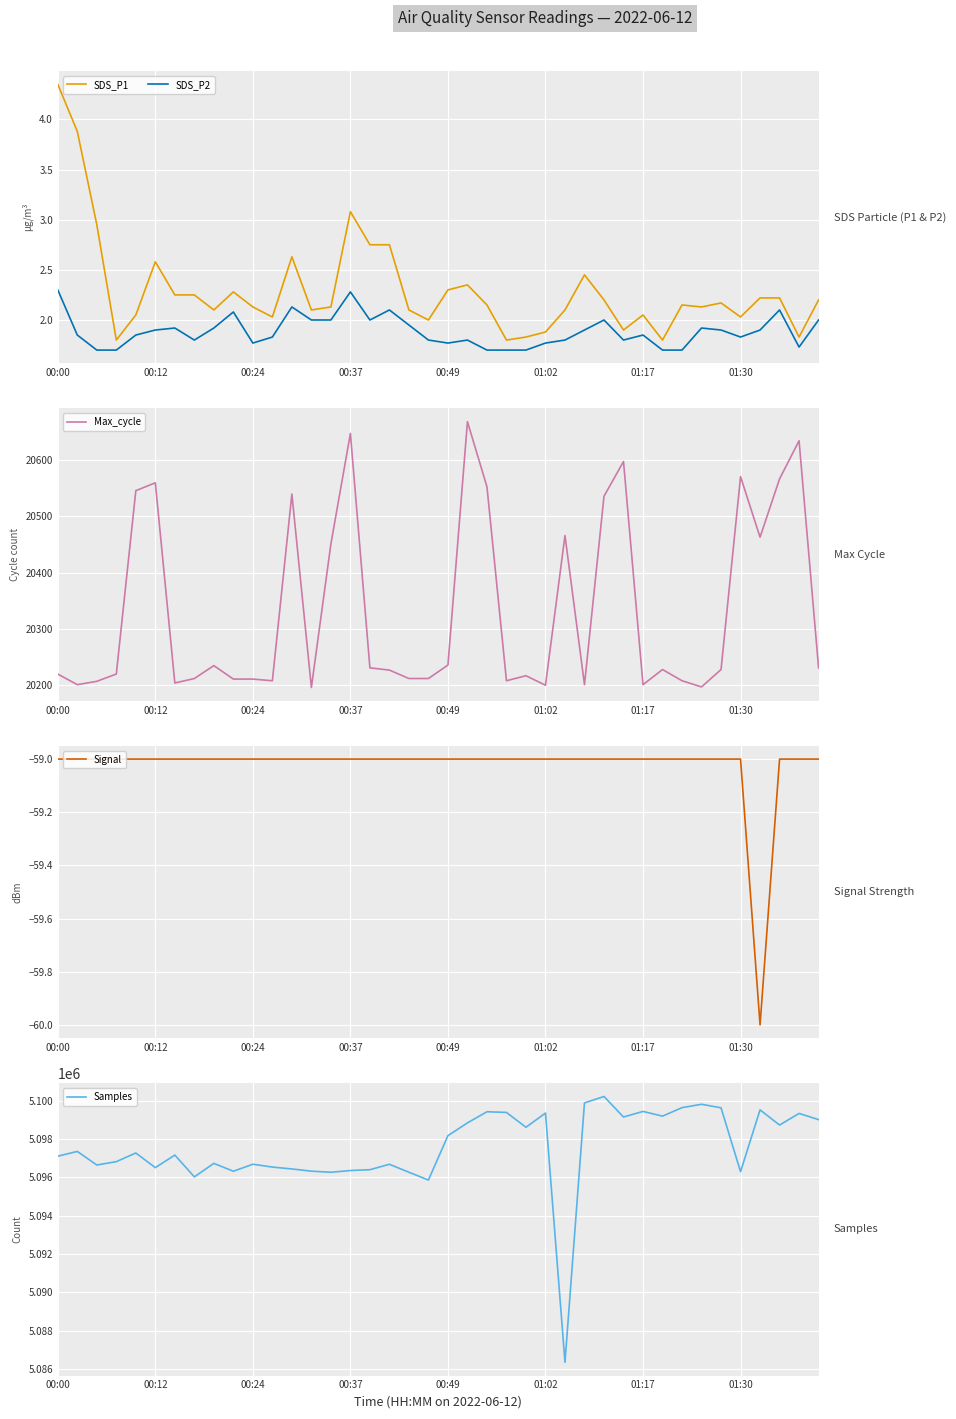

What is the value of the Samples point at the 22nd from the left?

5098834.0